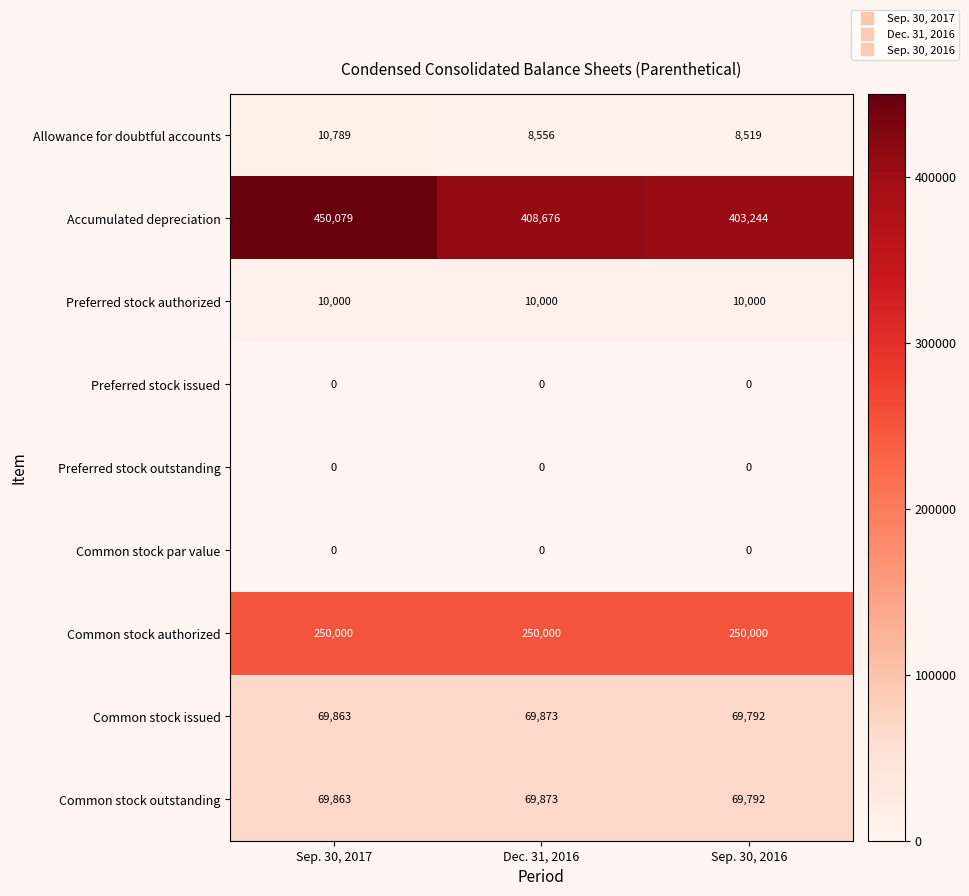

At which category is the sum across all series the highest?

Sep. 30, 2017